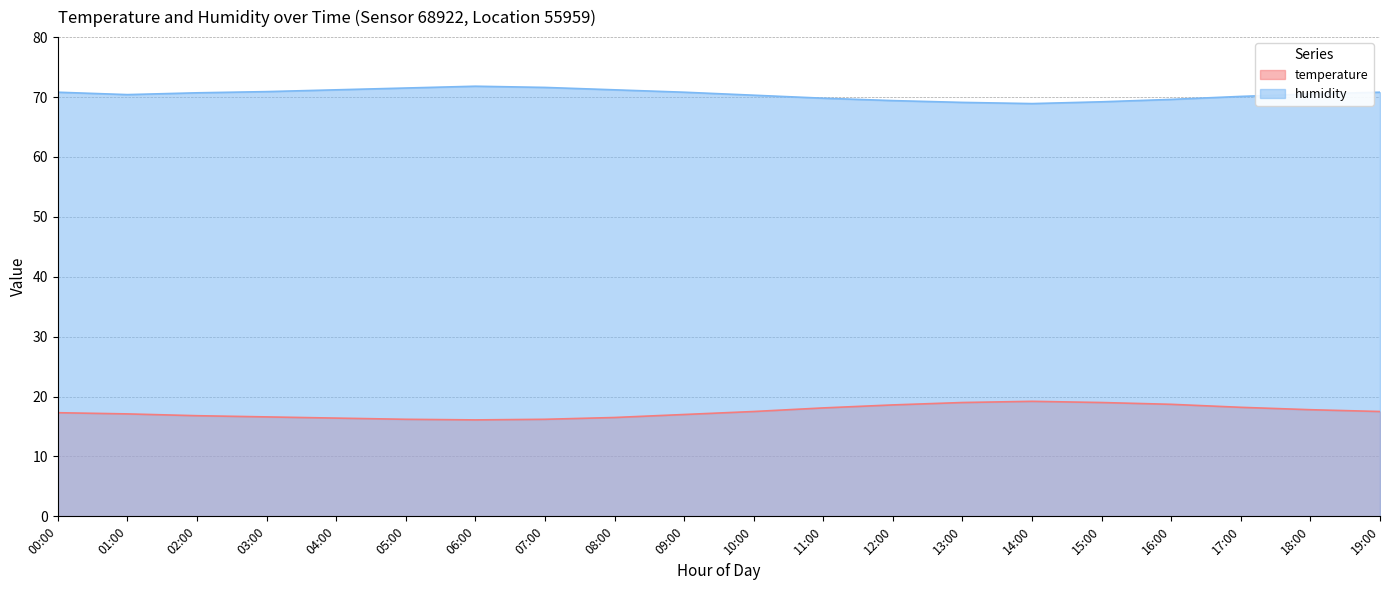

How many series are shown in this chart?

2